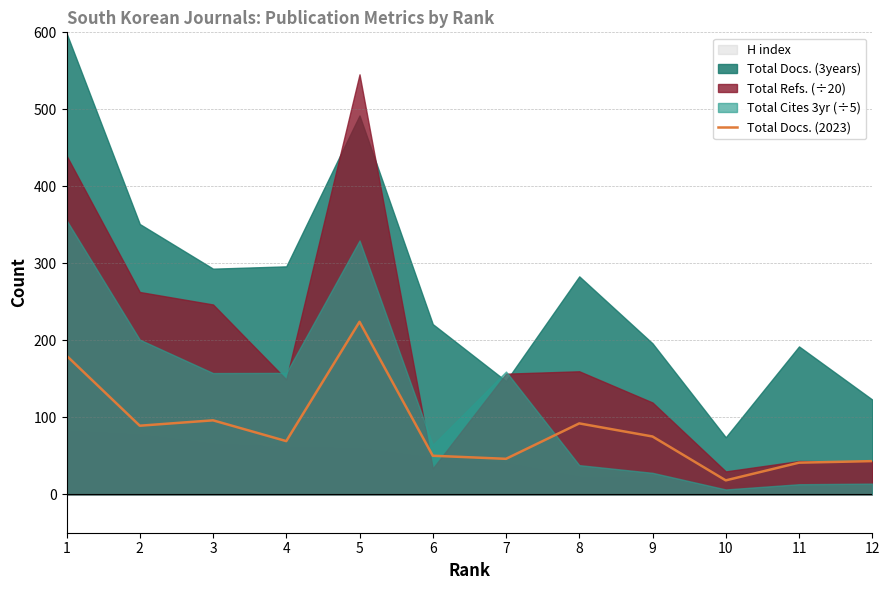

What is the difference between the maximum and minimum values?

206